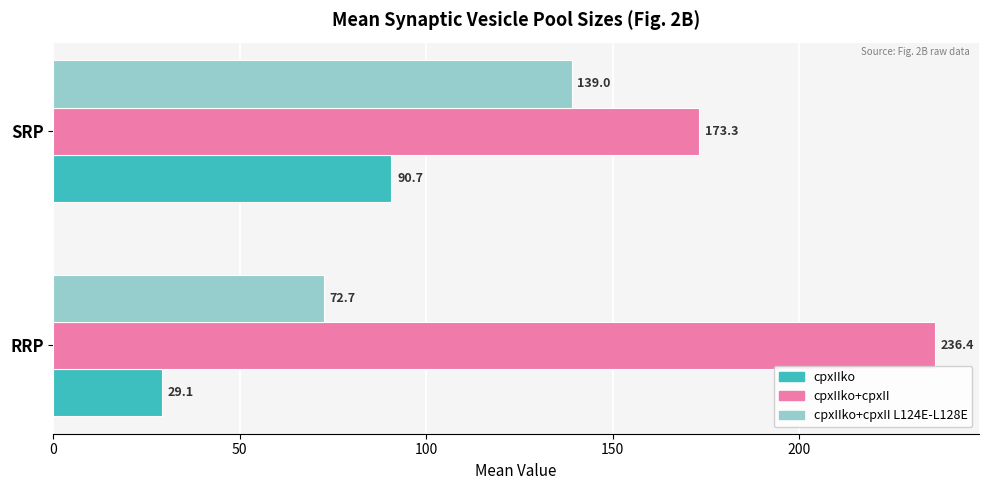

What is the maximum value shown in the chart?

236.4